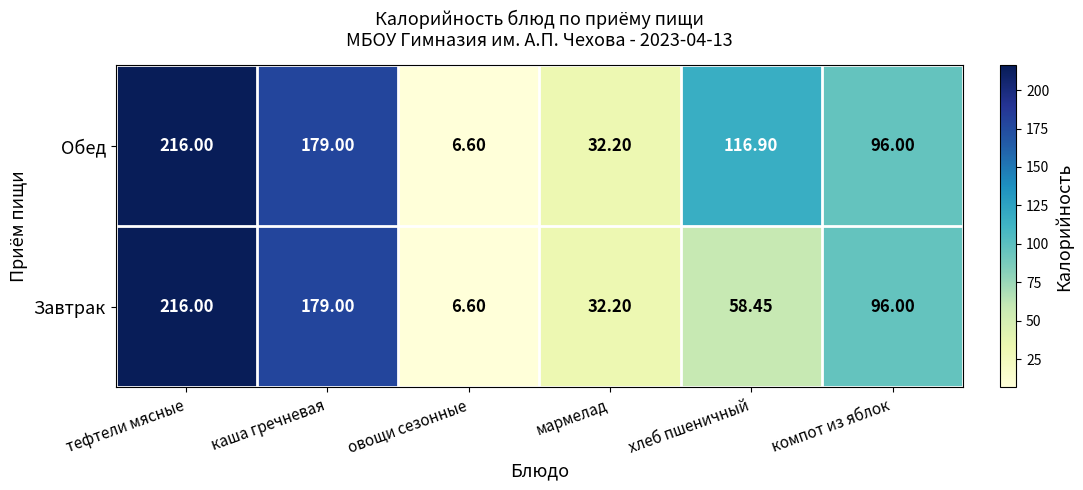

Which category has the lowest value in the Завтрак series?

овощи сезонные